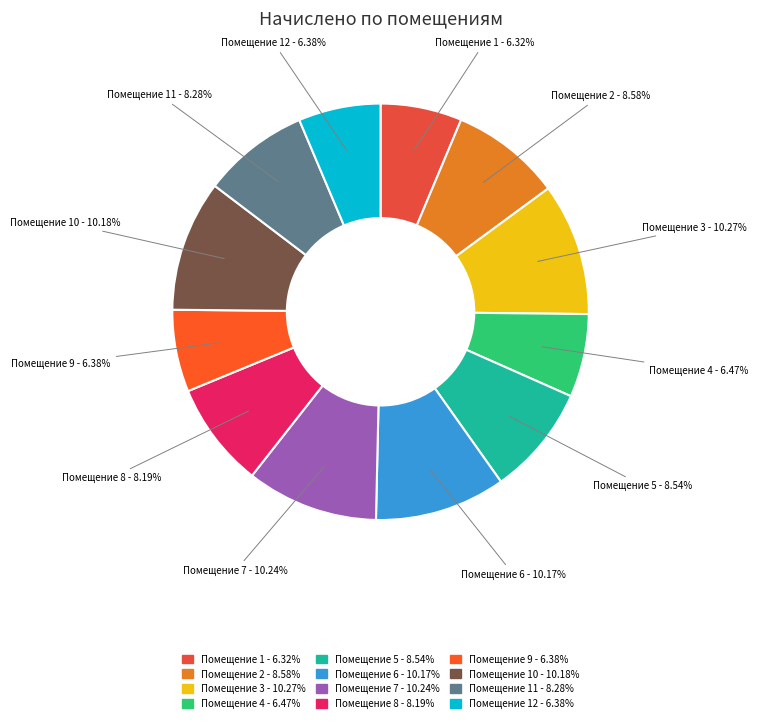

To the nearest percent, what is the average slice percentage?

8%